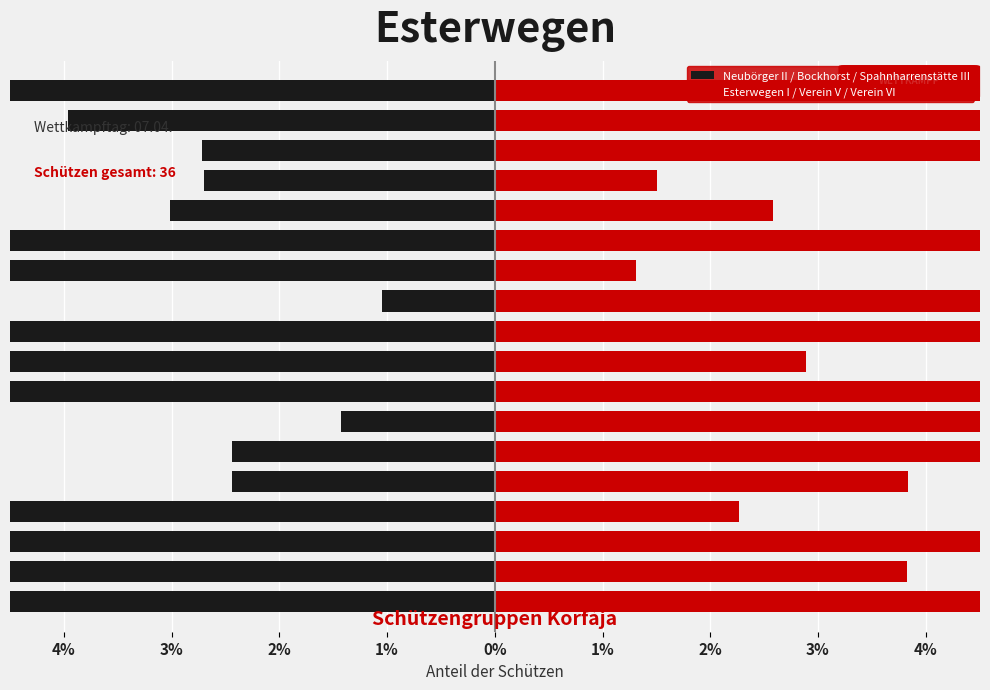

How many bars are there in total?

36